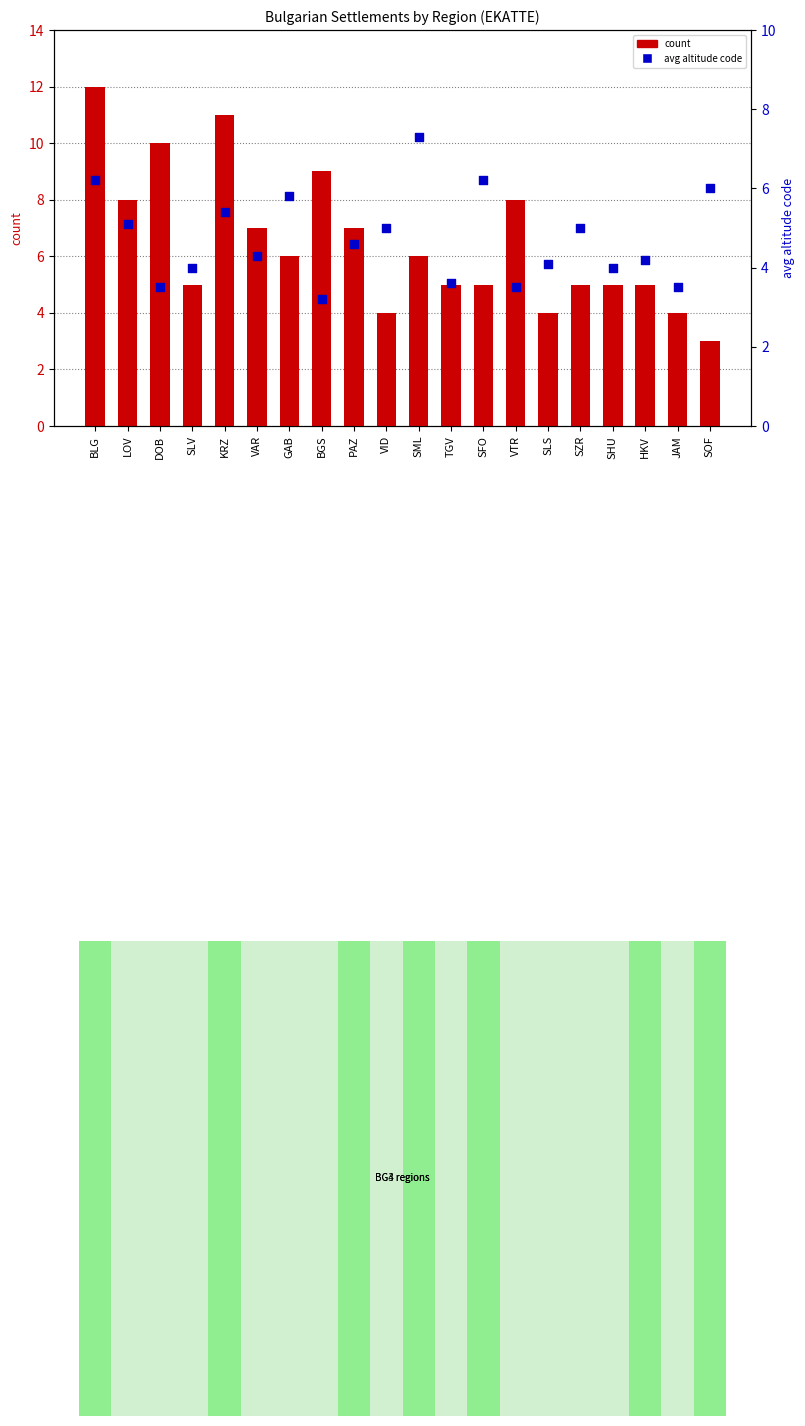

At how many categories does at least one series exceed 4?

19